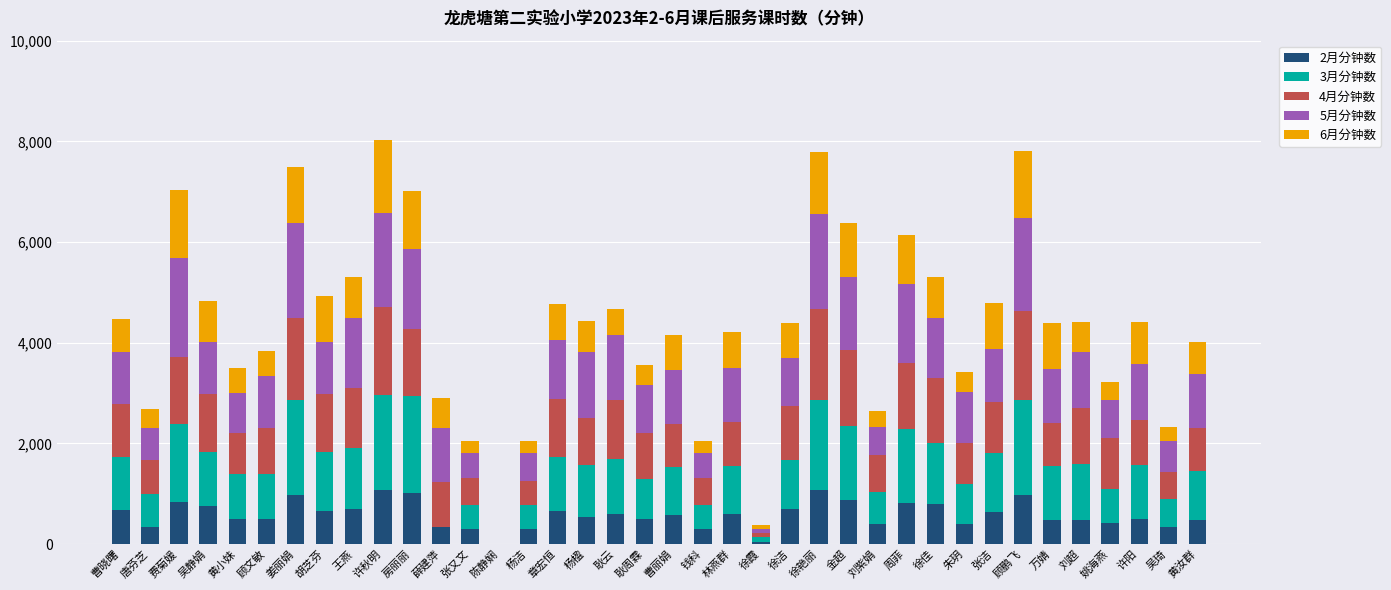

Is it true that 2月分钟数 equals 480 at 刘超?

True